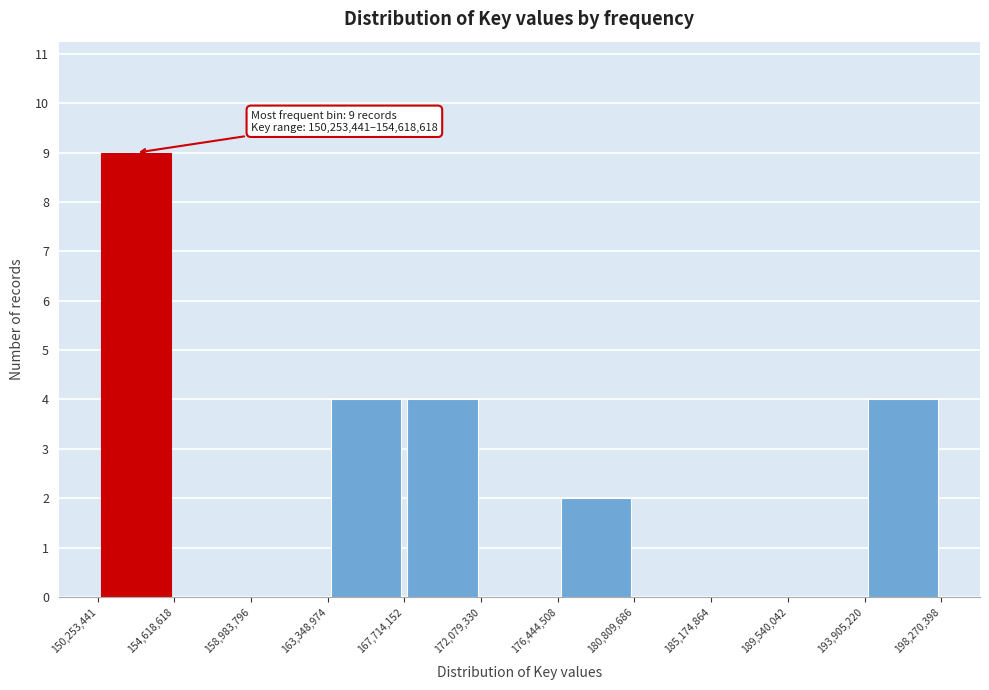

Which range on the x-axis has the tallest bar?

150,253,441 to 154,618,618